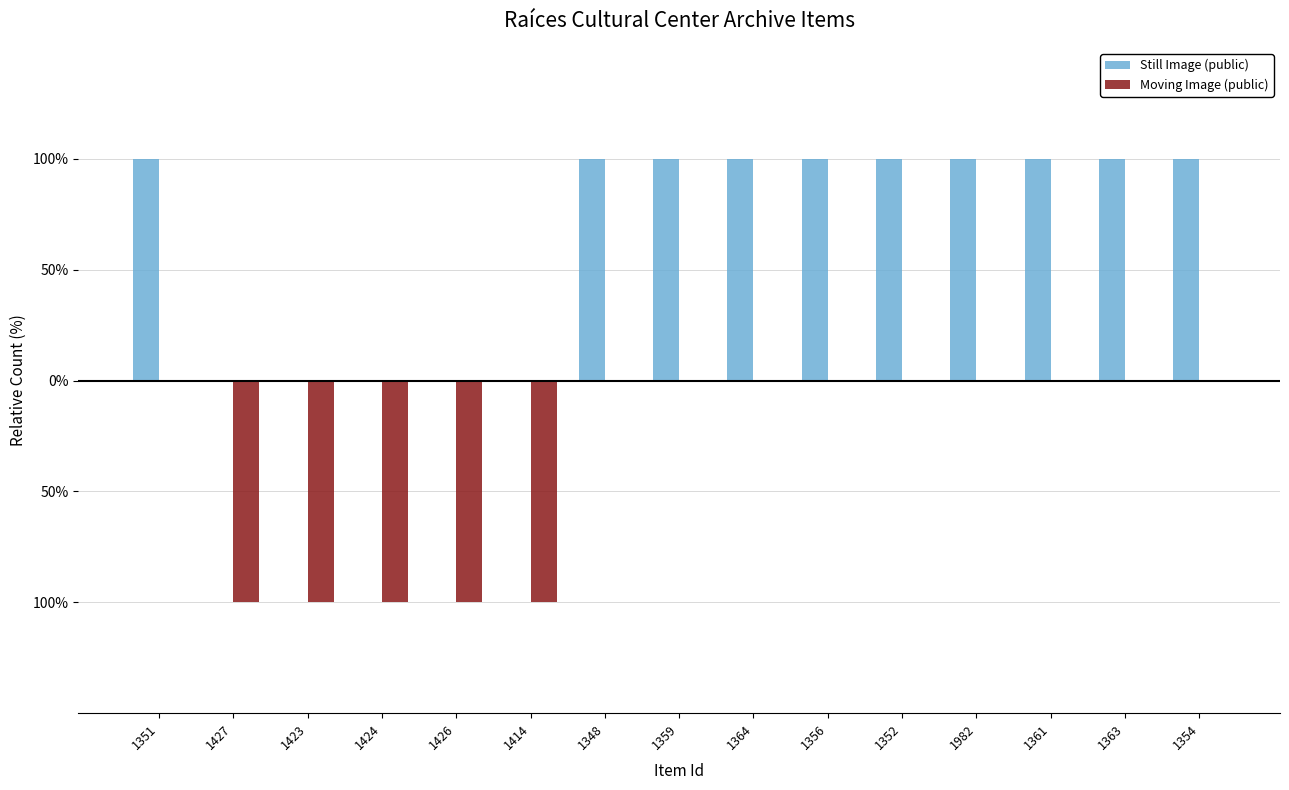

What is the difference between the highest and lowest values at 1364?

1